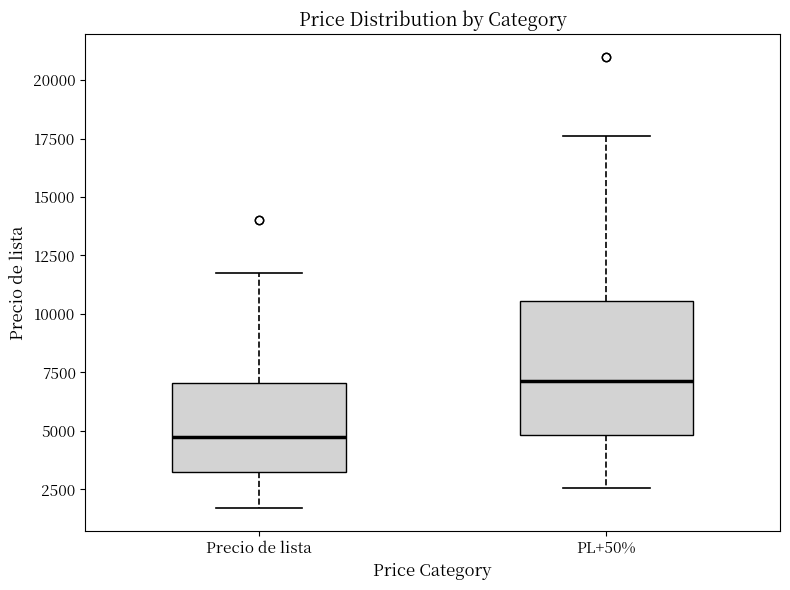

Which box's median line is the highest?

PL+50%